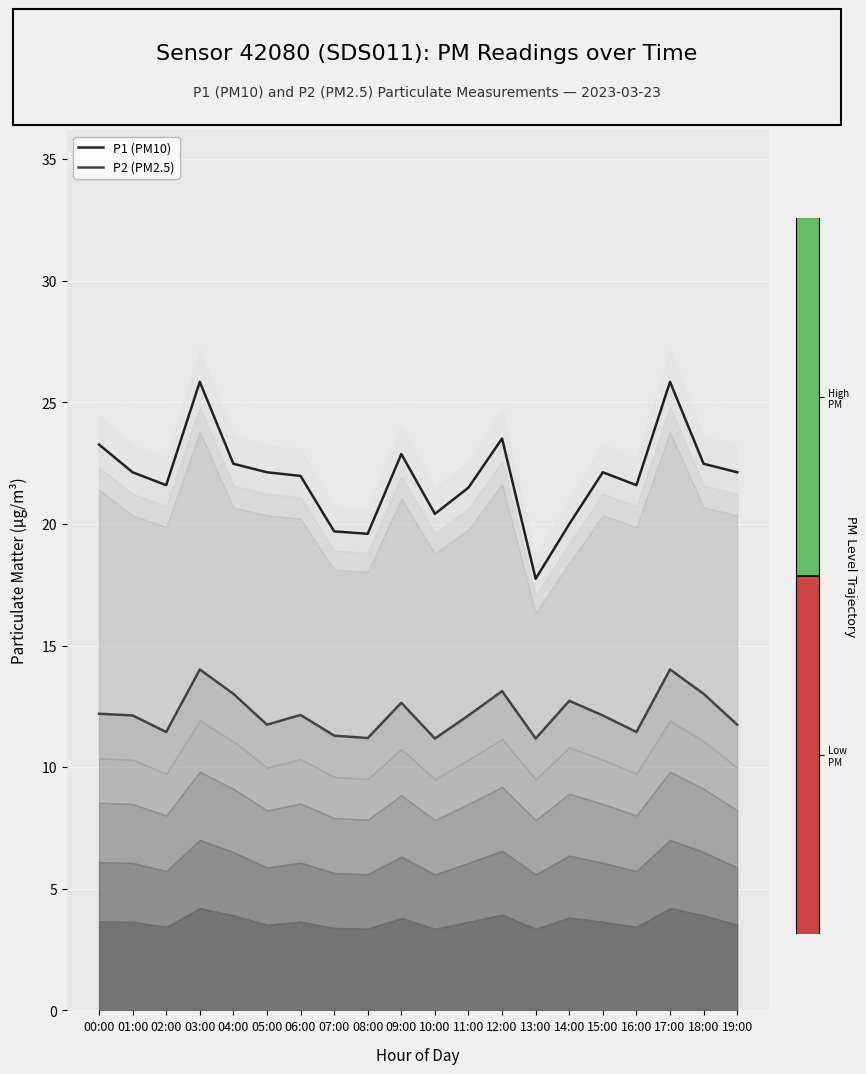

Between 09:00 and 14:00, which series saw the biggest shift?

P1 (PM10)